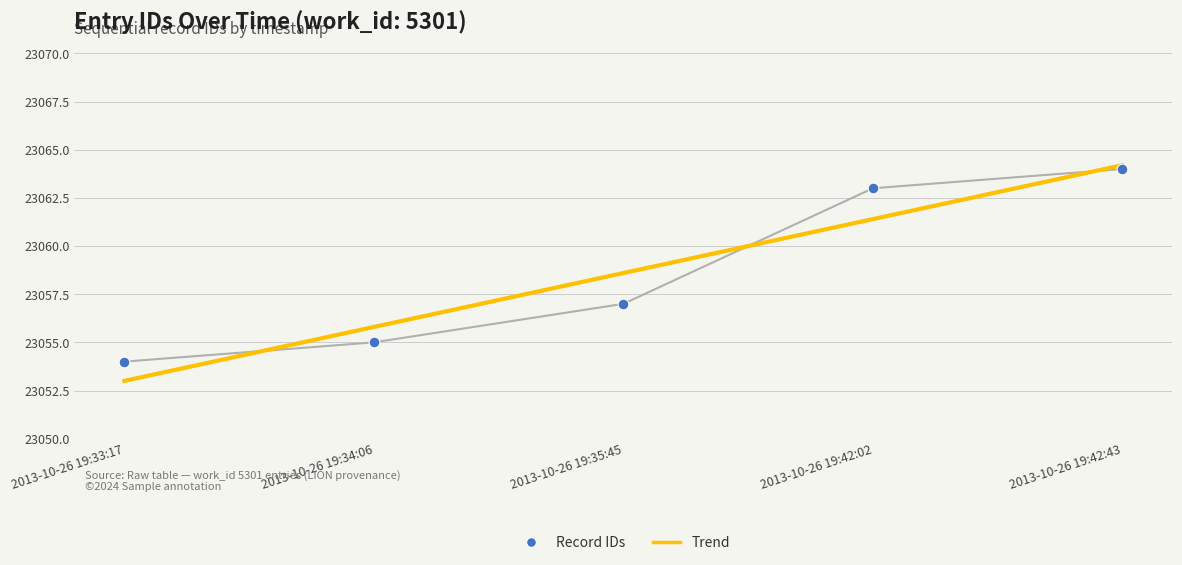

Approximately how many times larger is the value at 2013-10-26 19:34:06 compared to 2013-10-26 19:42:43?

1.0